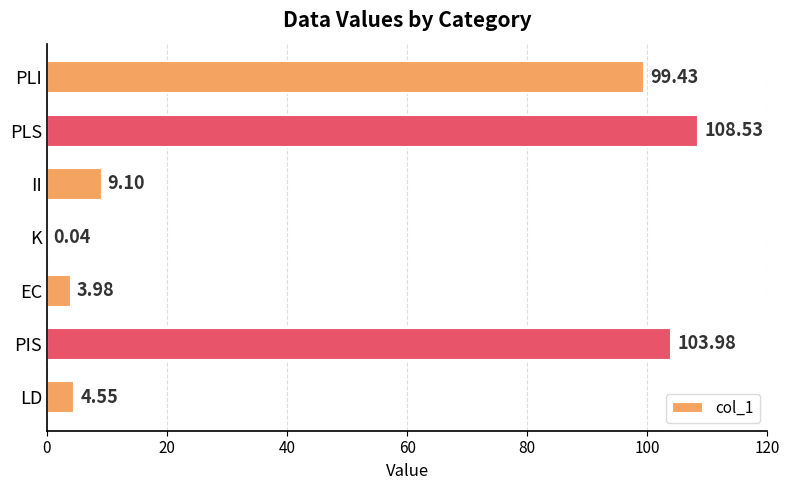

Between PLS and II, which is larger?

PLS